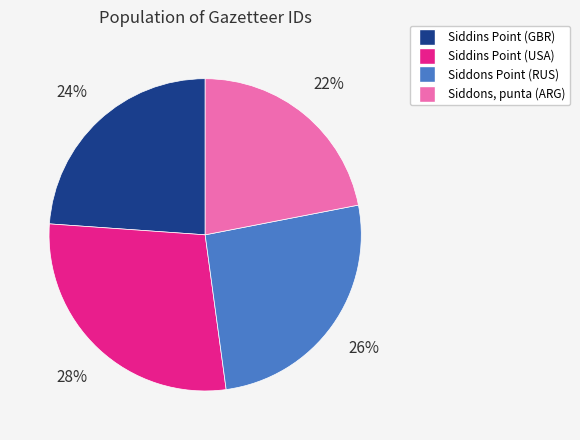

To the nearest percent, what is the difference between the Siddins Point (USA) and Siddins Point (GBR) slice percentages?

4%